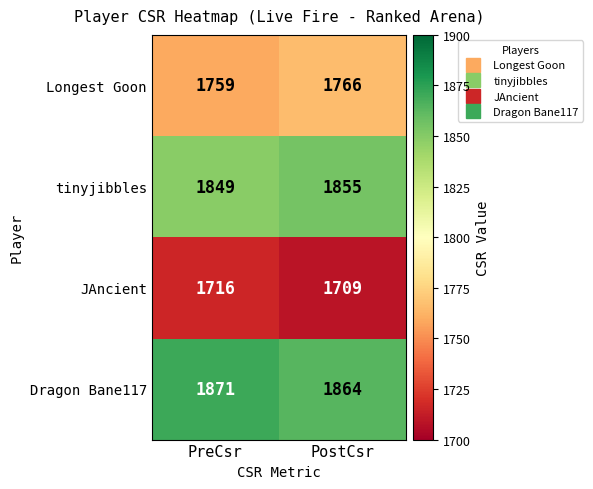

Which label corresponds to the largest value in the chart?

PreCsr